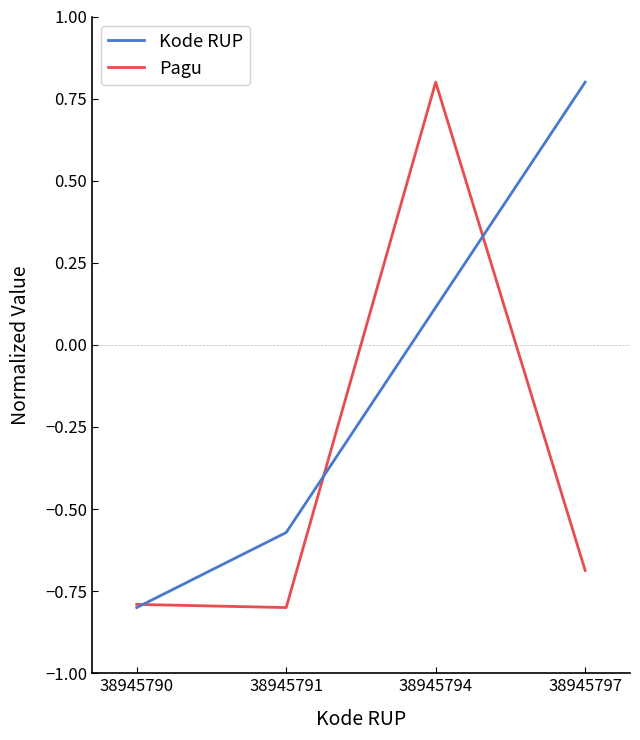

Where is the first local maximum for Pagu?

38945794